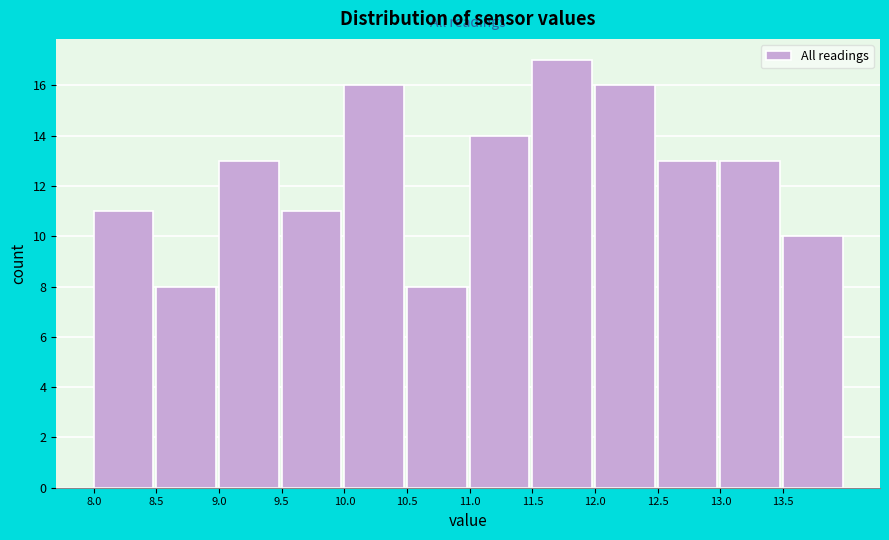

Reading left to right, list every bar in this chart as the range it spans on the x-axis followed by its height. The values are not printed on the chart, so give them approximately, as read against the axis.

8.0 to 8.5: 11
8.5 to 9.0: 8
9.0 to 9.5: 13
9.5 to 10.0: 11
10.0 to 10.5: 16
10.5 to 11.0: 8
11.0 to 11.5: 14
11.5 to 12.0: 17
12.0 to 12.5: 16
12.5 to 13.0: 13
13.0 to 13.5: 13
13.5 to 14.0: 10